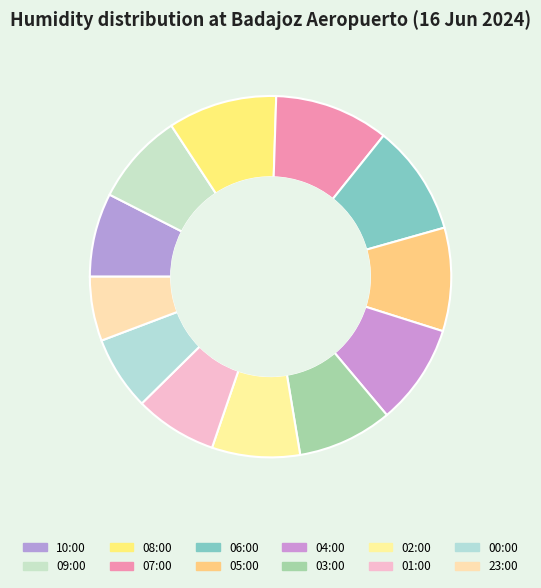

Which slice is the smallest?

23:00